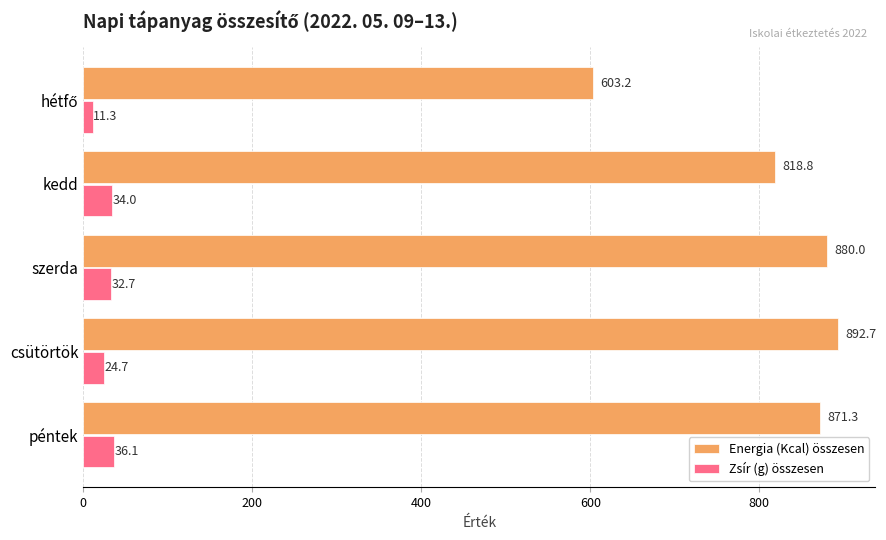

At which label is Zsír (g) összesen closest to 23?

csütörtök